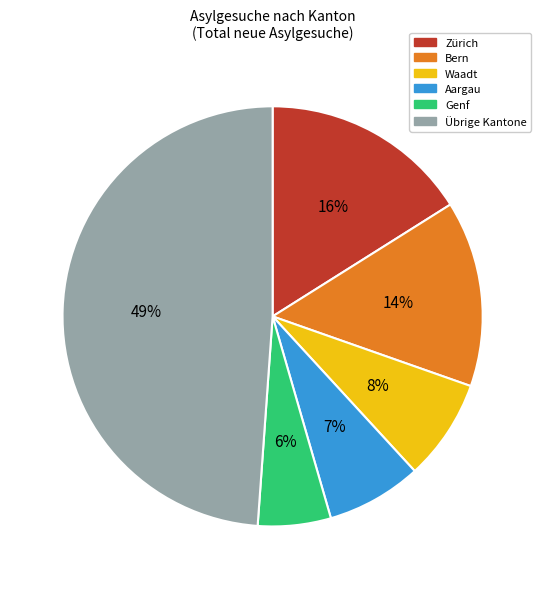

To the nearest percent, what is the difference between the largest and smallest slice percentages?

43%